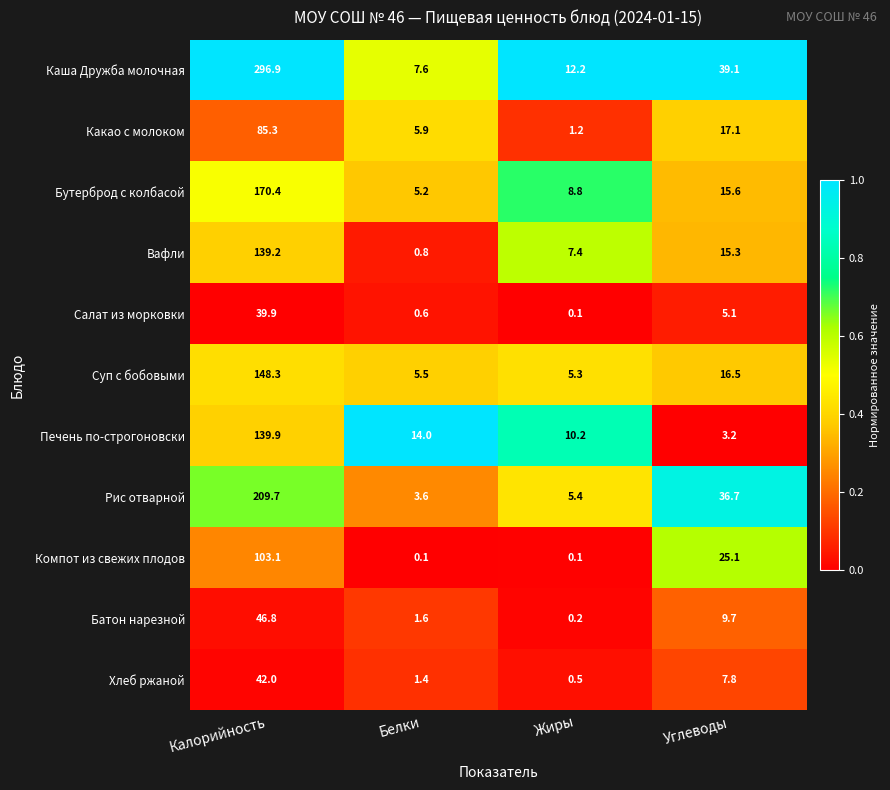

Rank the series at Калорийность from highest to lowest value.

Каша Дружба молочная, Рис отварной, Бутерброд с колбасой, Суп с бобовыми, Печень по-строгоновски, Вафли, Компот из свежих плодов, Какао с молоком, Батон нарезной, Хлеб ржаной, Салат из морковки